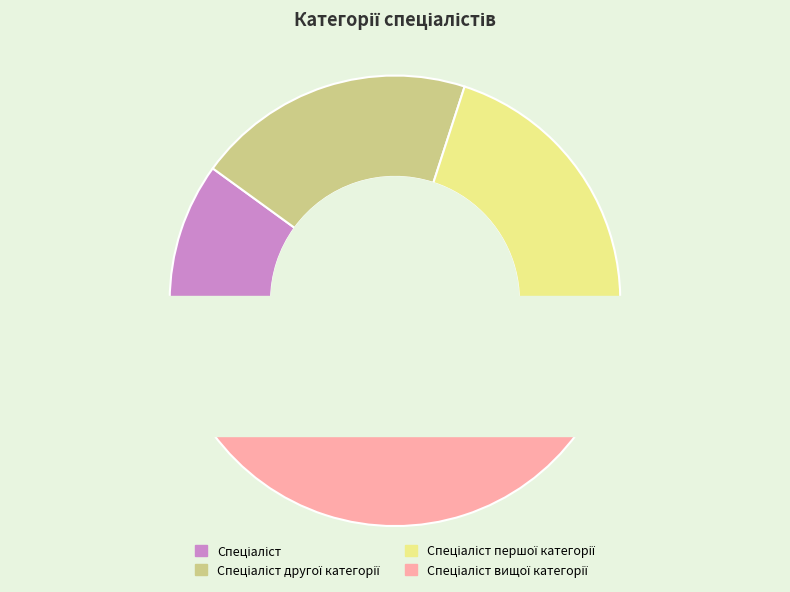

To the nearest percent, what percentage of the pie is Спеціаліст?

10%